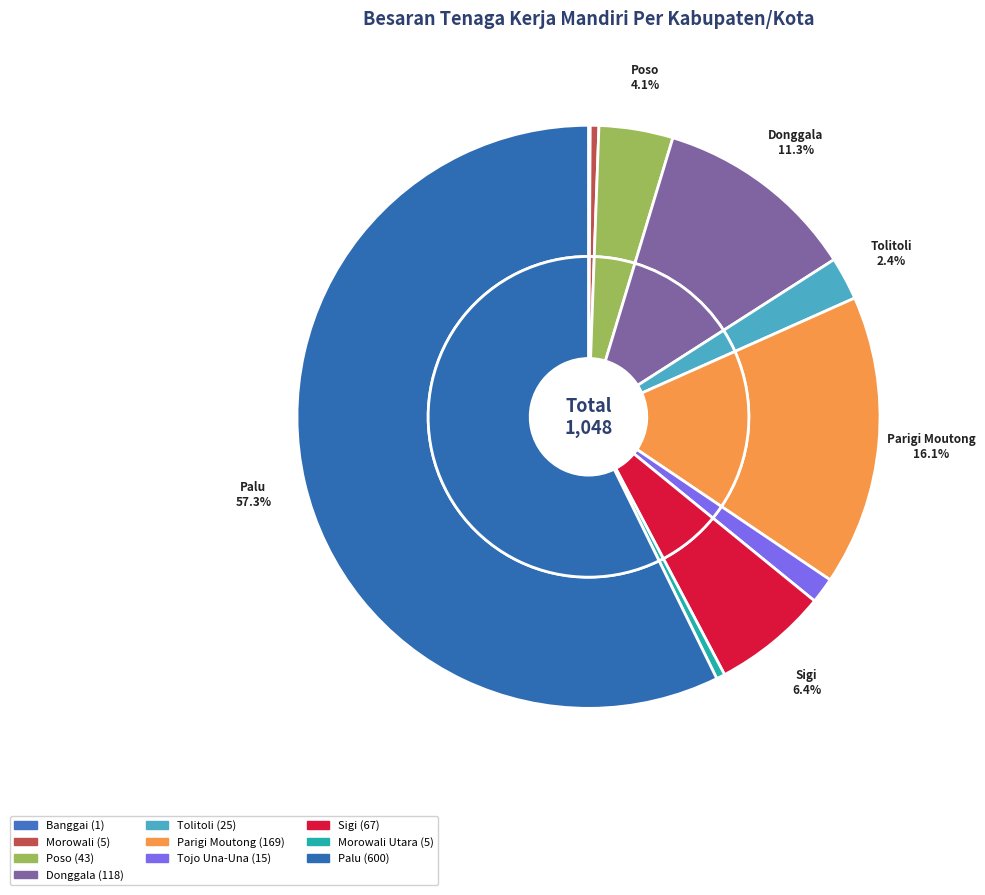

To the nearest percent, what portion does Palu represent?

57%